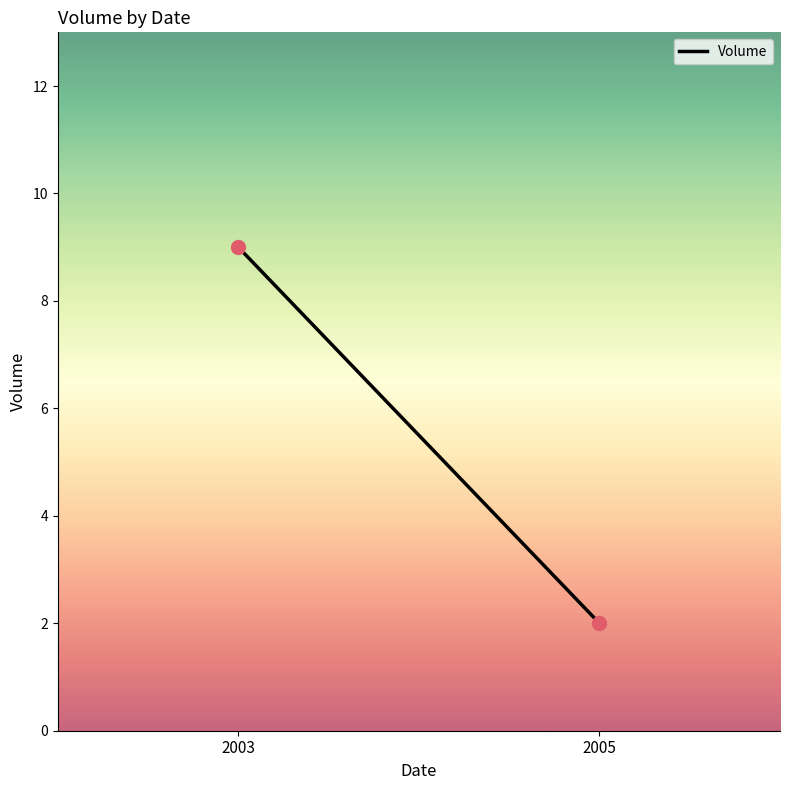

What is the range of Y values (max minus min)?

7